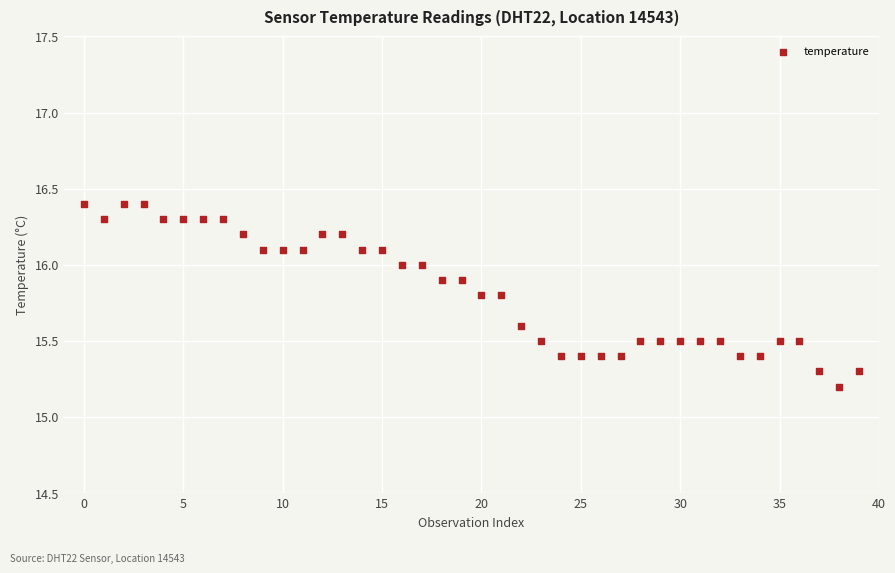

What is the range of Y values (max minus min)?

1.2